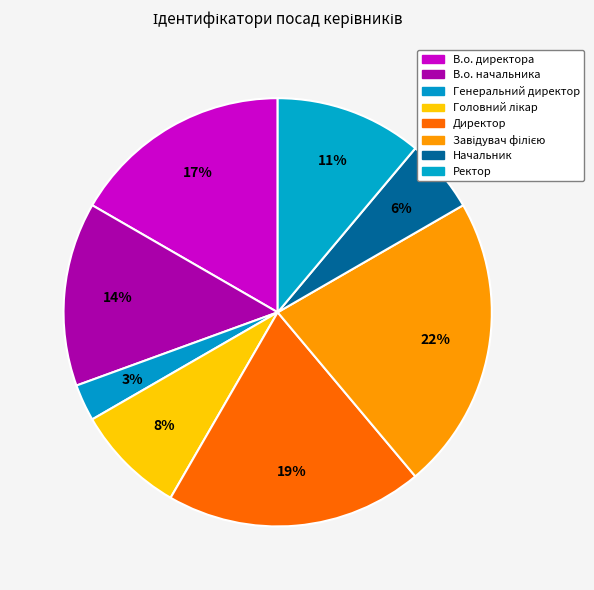

To the nearest percent, what is the difference between the largest and smallest slice percentages?

19%